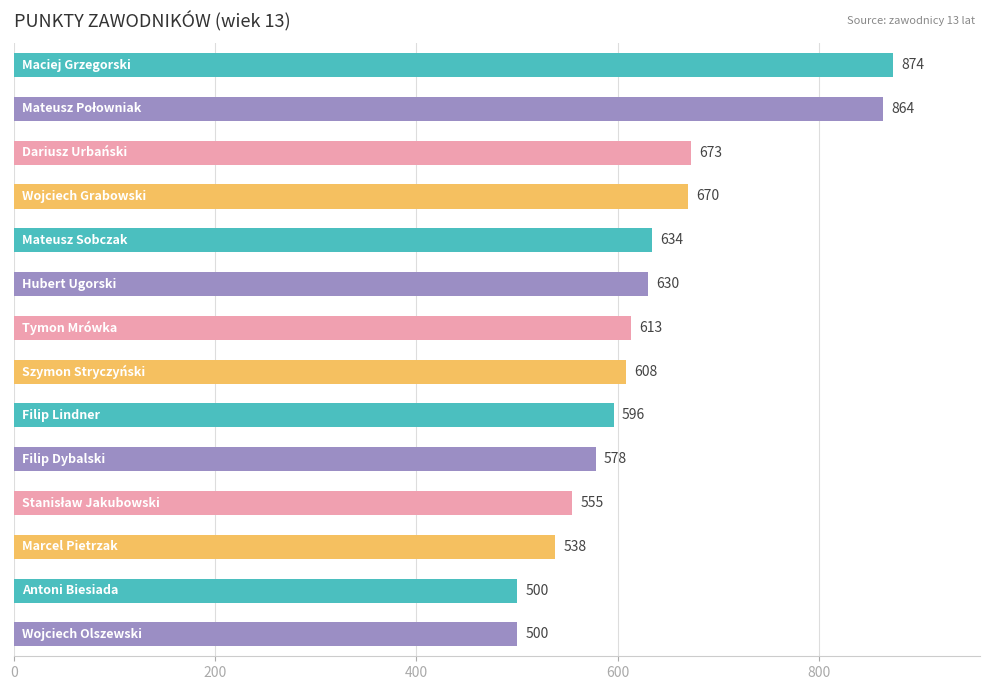

Does the chart contain stacked bars?

No